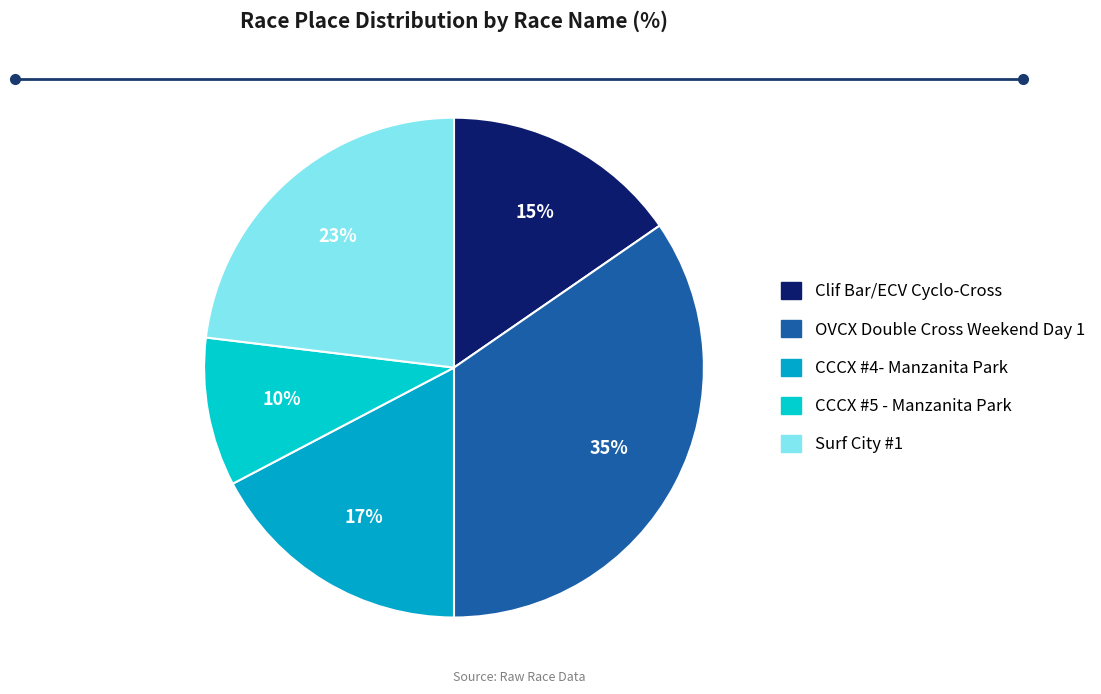

Which slice is the largest?

OVCX Double Cross Weekend Day 1